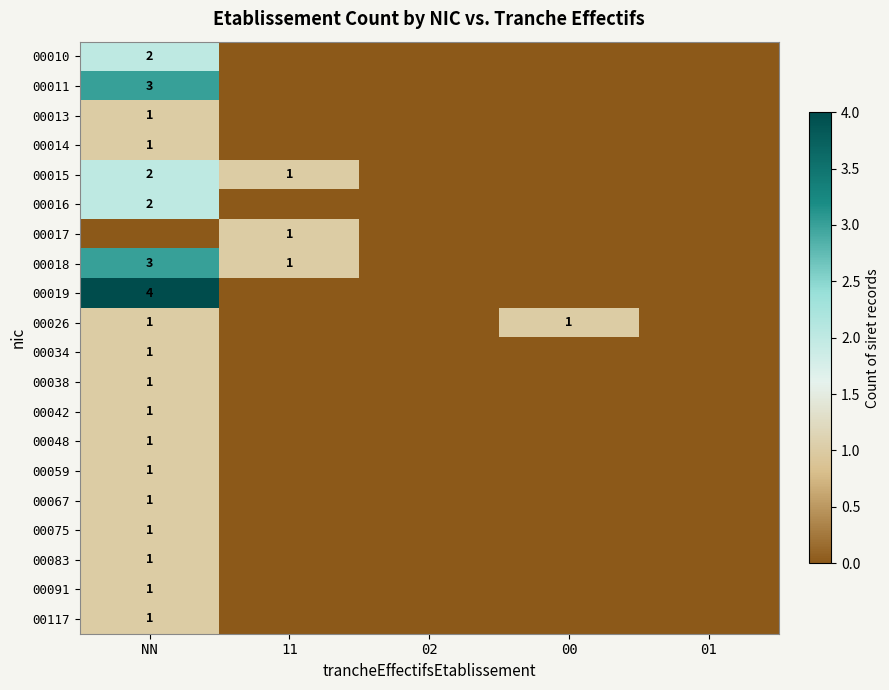

Between NN and 02, which is larger?

NN